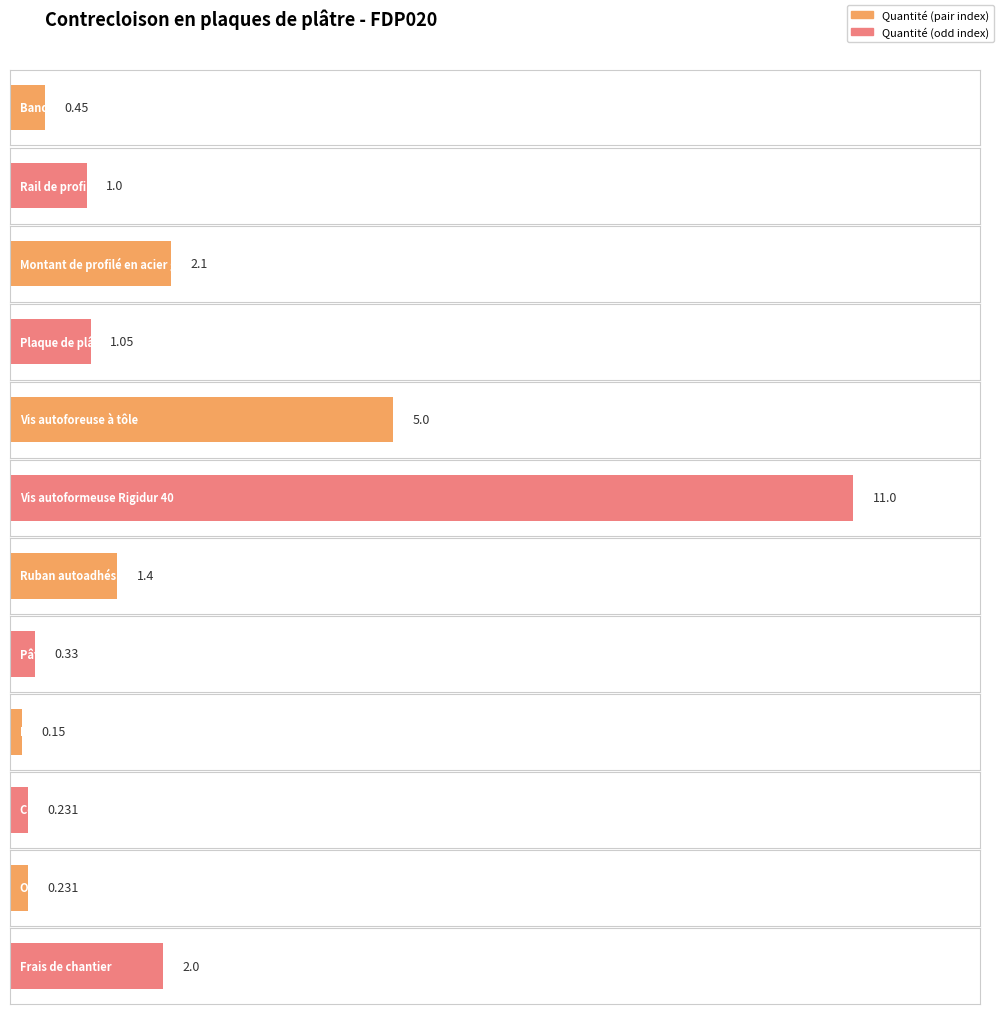

What is the label of the 7th bar from the left?

Ruban autoadhésif en maille